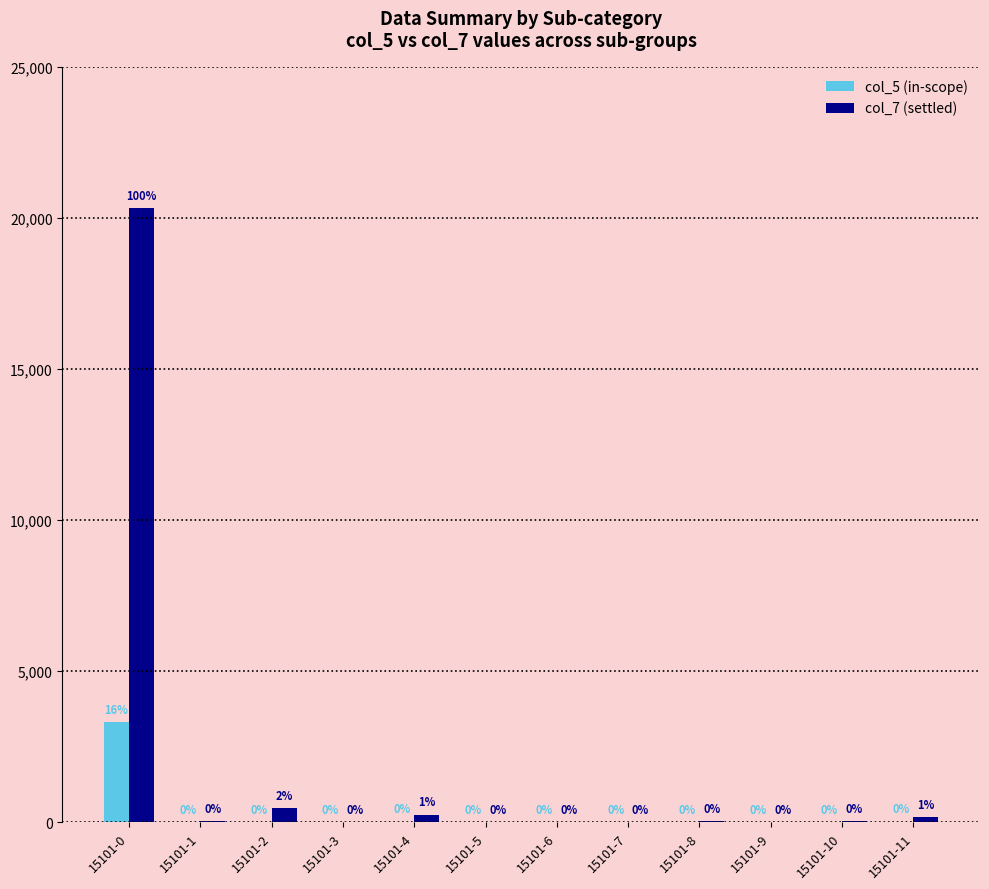

What are all the series names shown in the legend?

col_5 (in-scope), col_7 (settled)